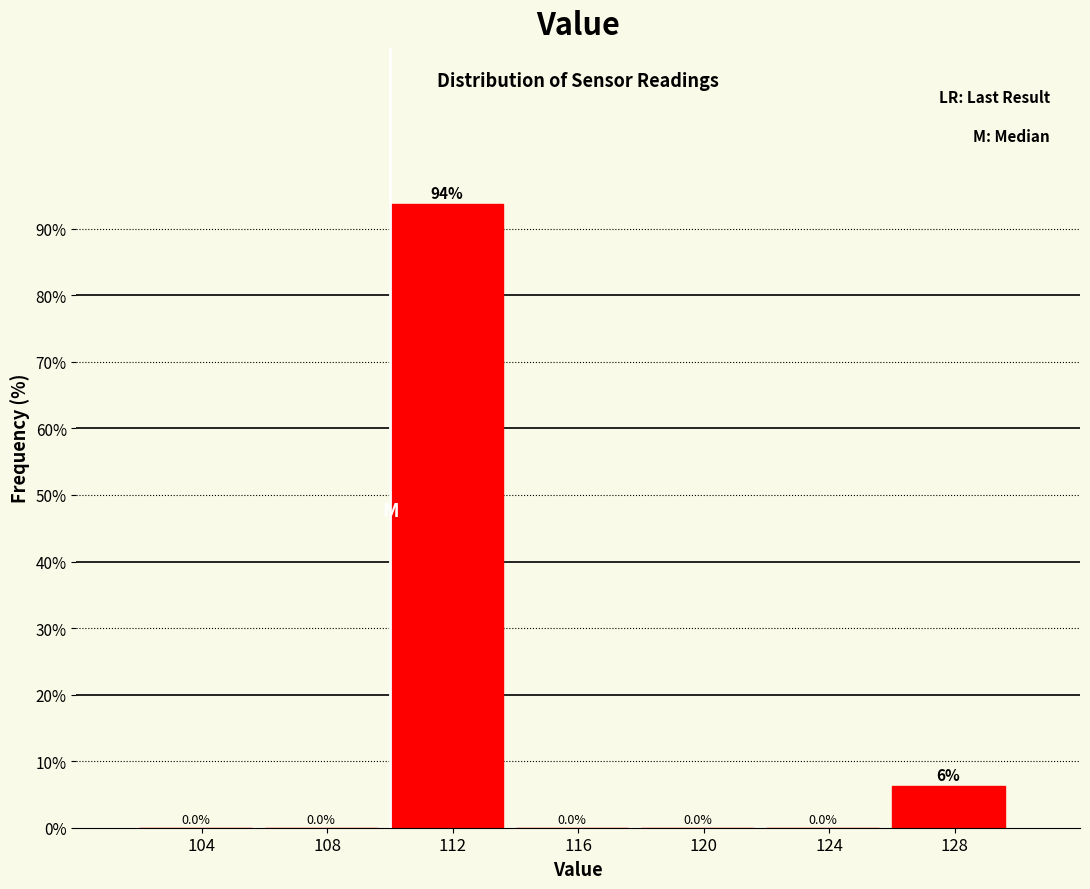

At which category does the chart reach its peak across all series?

112